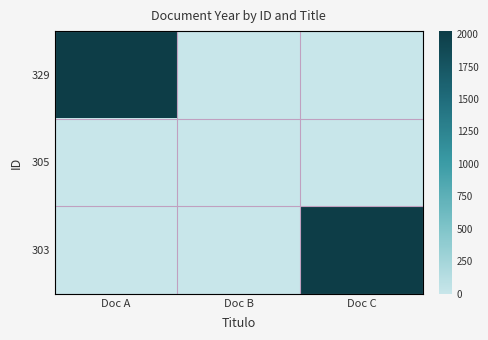

What is the greatest value displayed?

2023